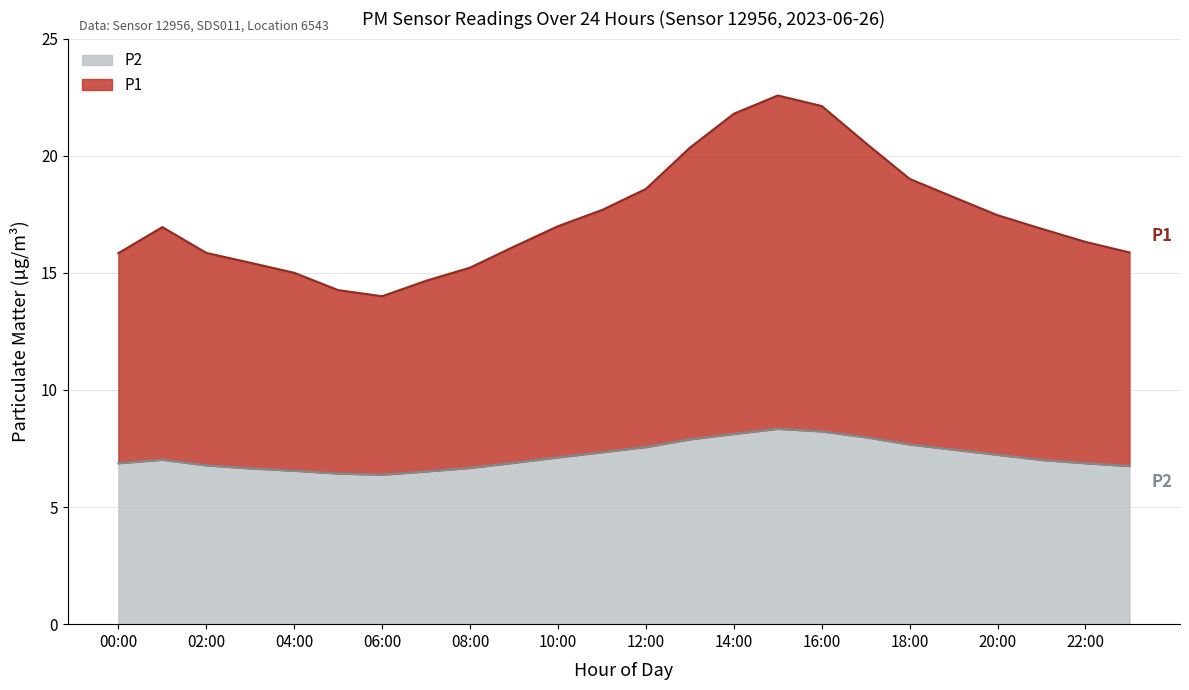

The value of P1 at 12:00 is 25.1. True or false?

False